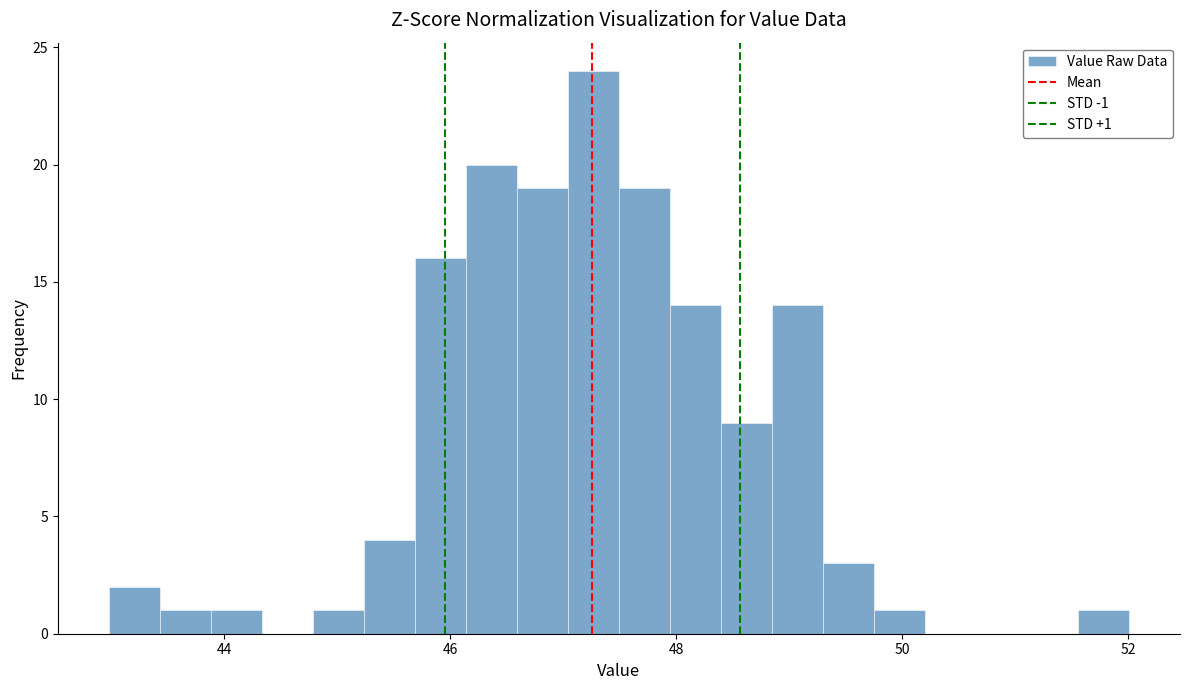

Read against the x-axis, roughly where is the centre of the tallest bar?

47.2